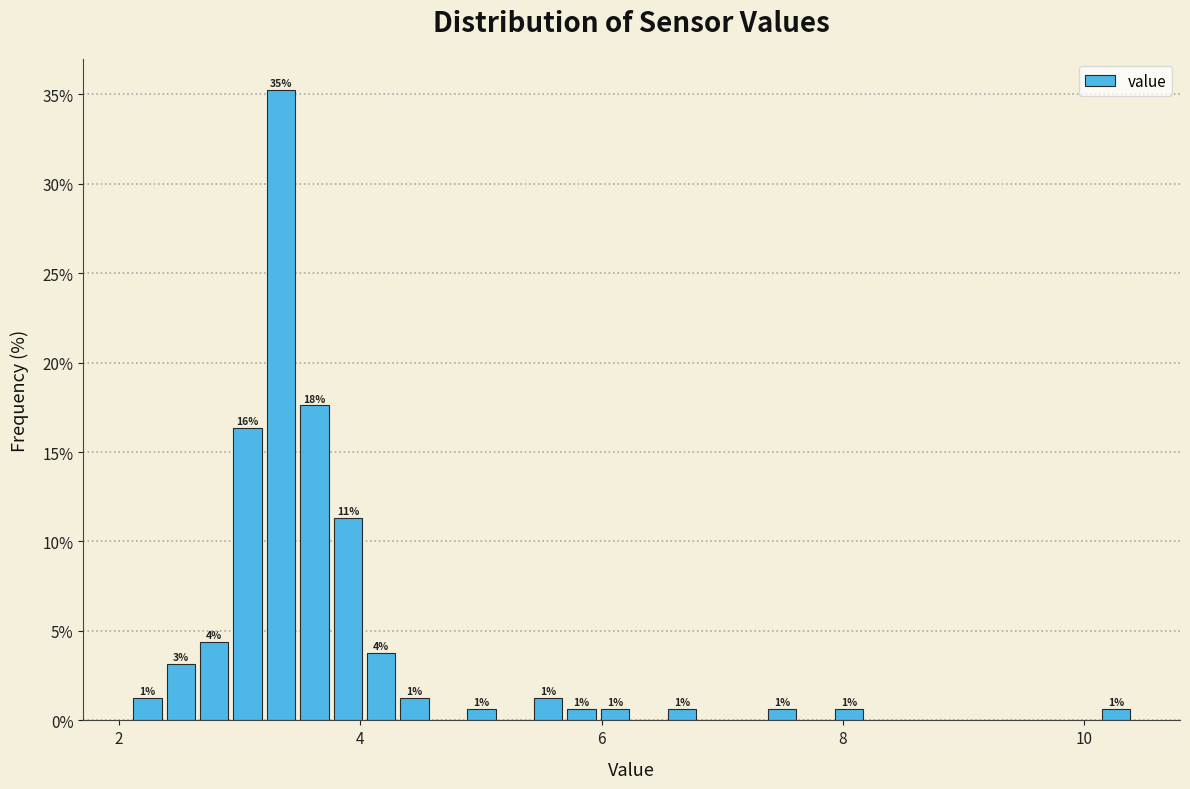

Around what value on the x-axis is the tallest bar? Give the approximate position of its centre, as read against the axis.

3.4